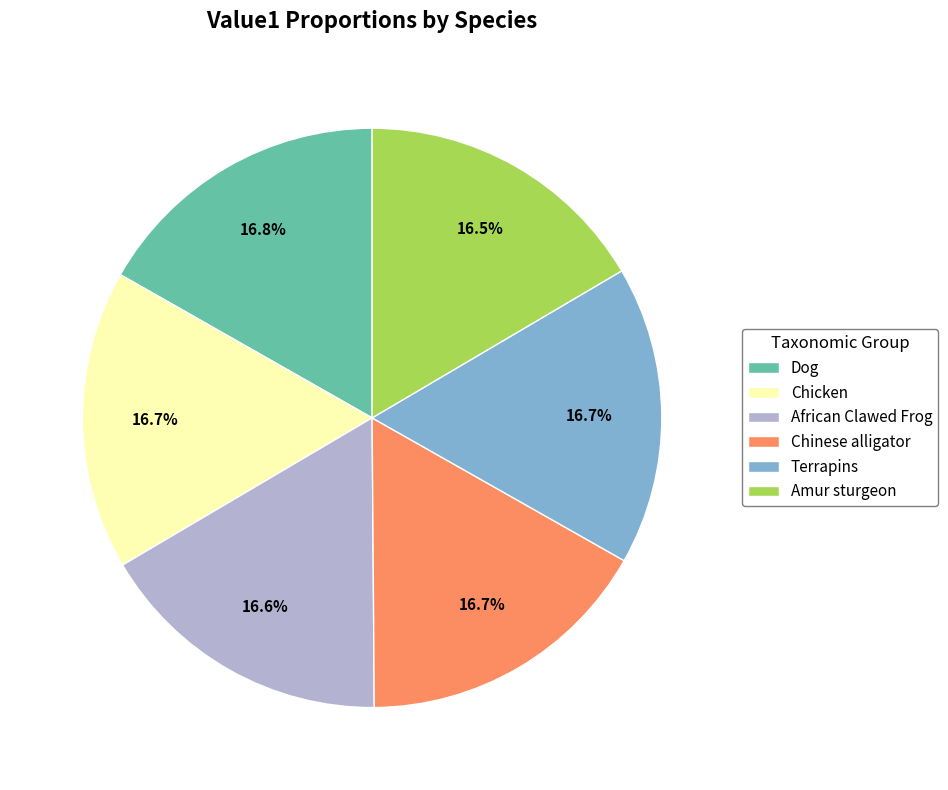

How many slices are in this pie chart?

6